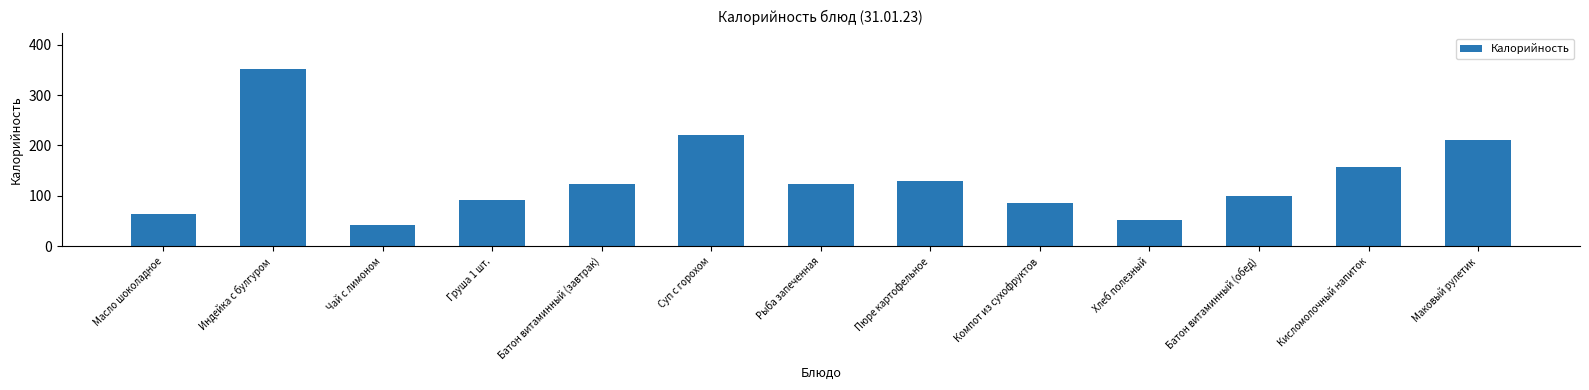

What is the label of the 9th bar from the left?

Компот из сухофруктов